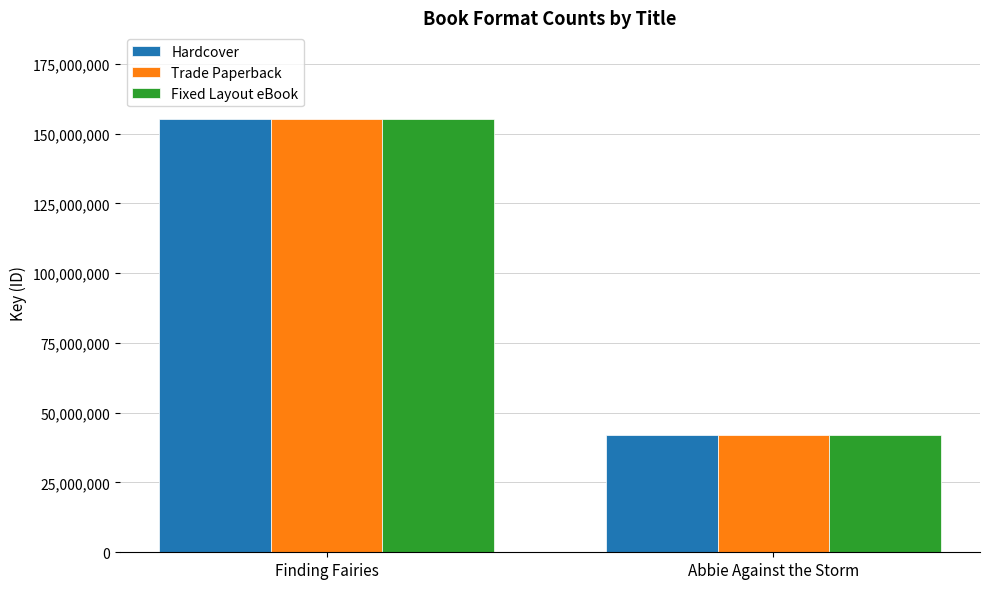

What is the sum of the Hardcover values at Finding Fairies and Abbie Against the Storm?

197325323